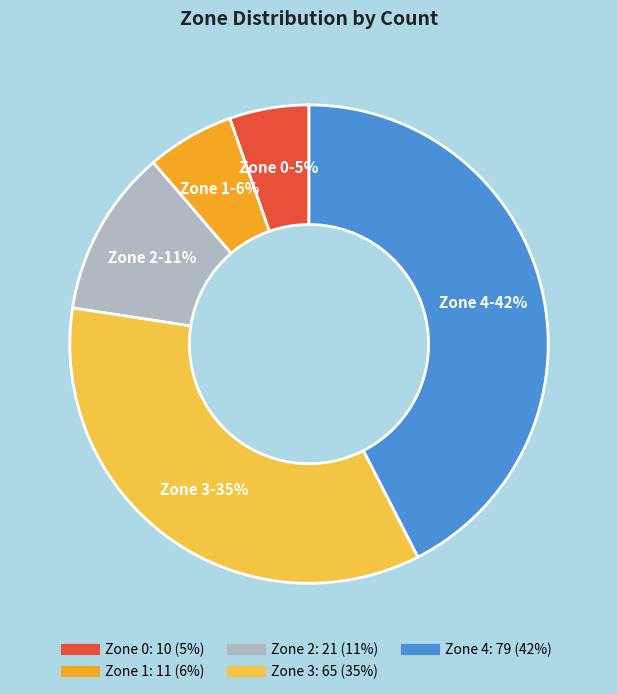

Which slice is the largest?

Zone 4